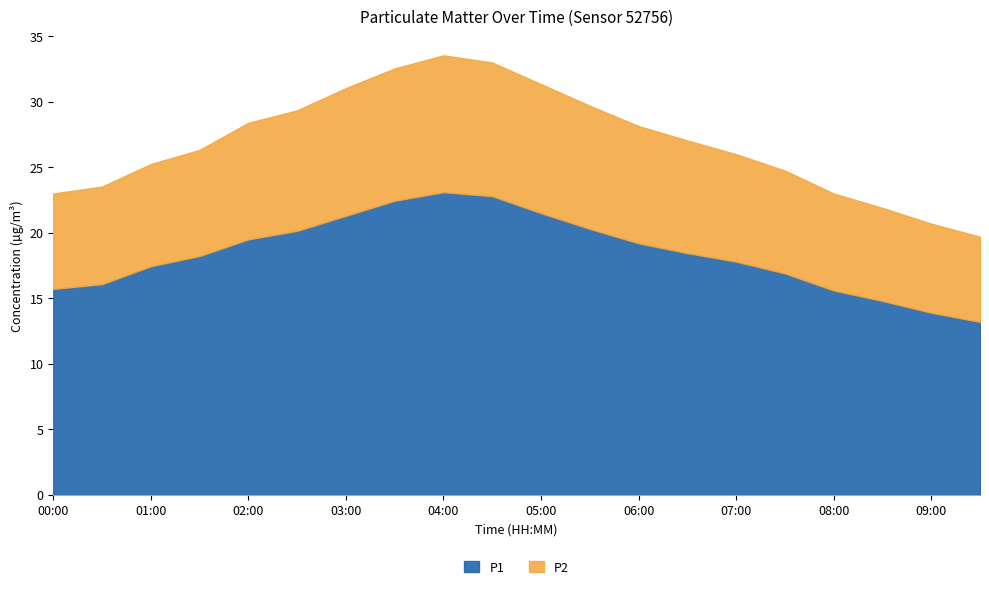

What is the sum of the P1 values at 05:00 and 02:30?

41.6